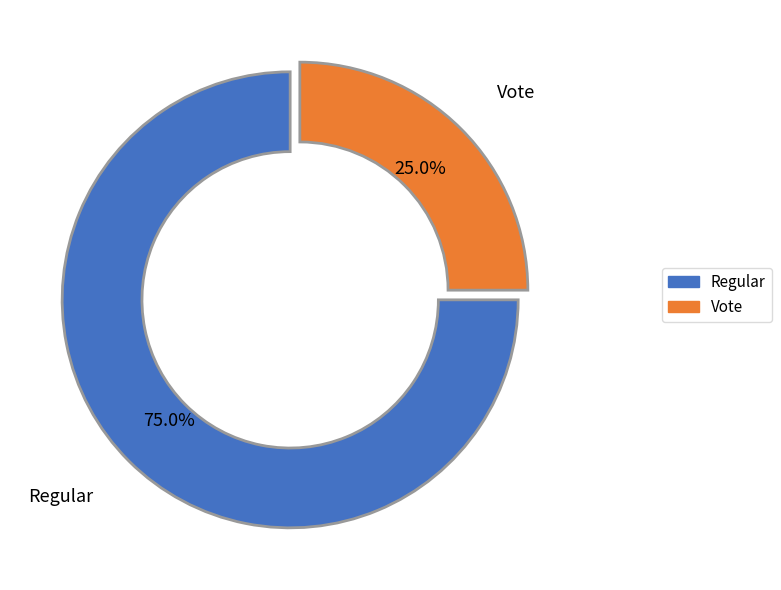

How many slices are in this pie chart?

2